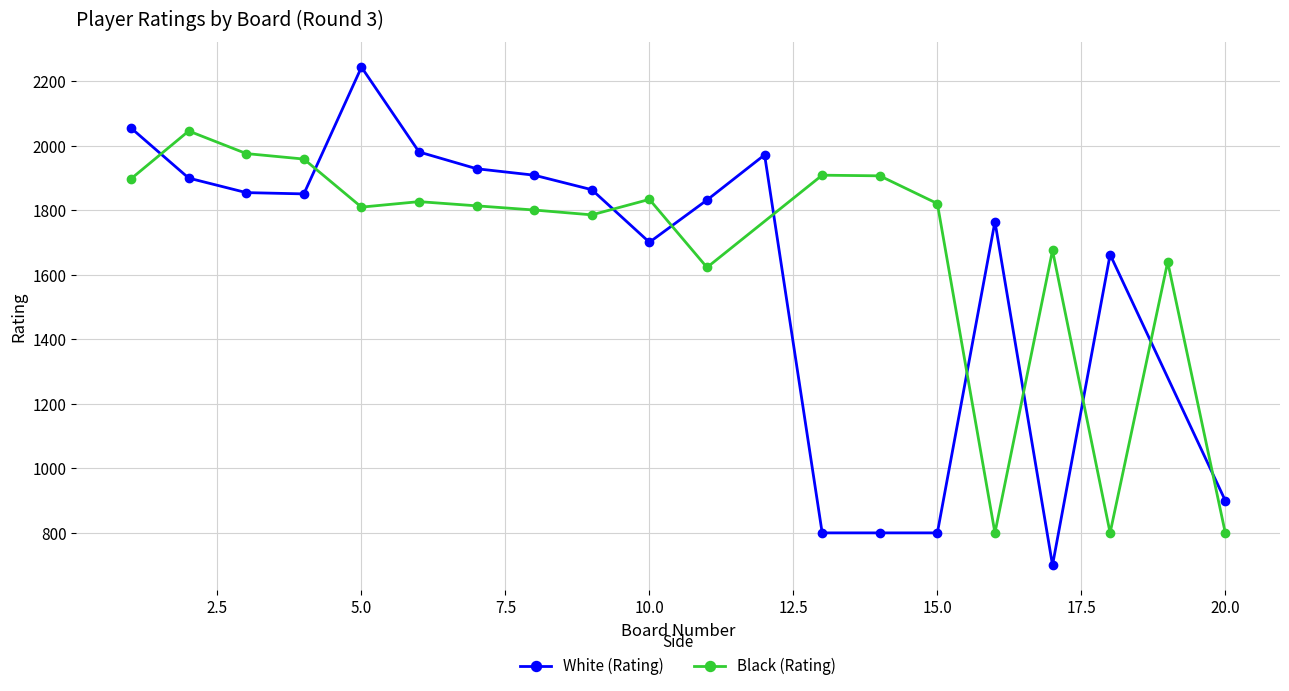

How many values in the White (Rating) series are below 1851?

9